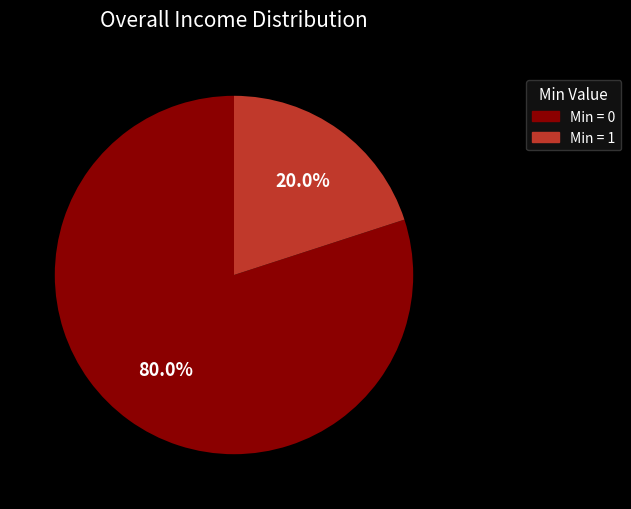

To the nearest percent, what is the difference between the largest and smallest slice percentages?

60%